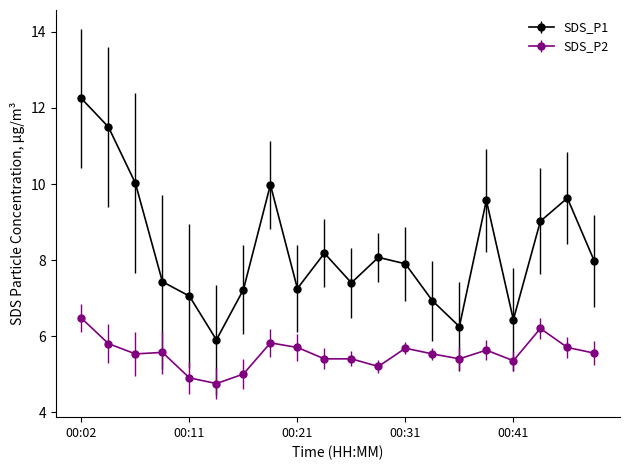

How many interior local peaks does the SDS_P1 series have?

5